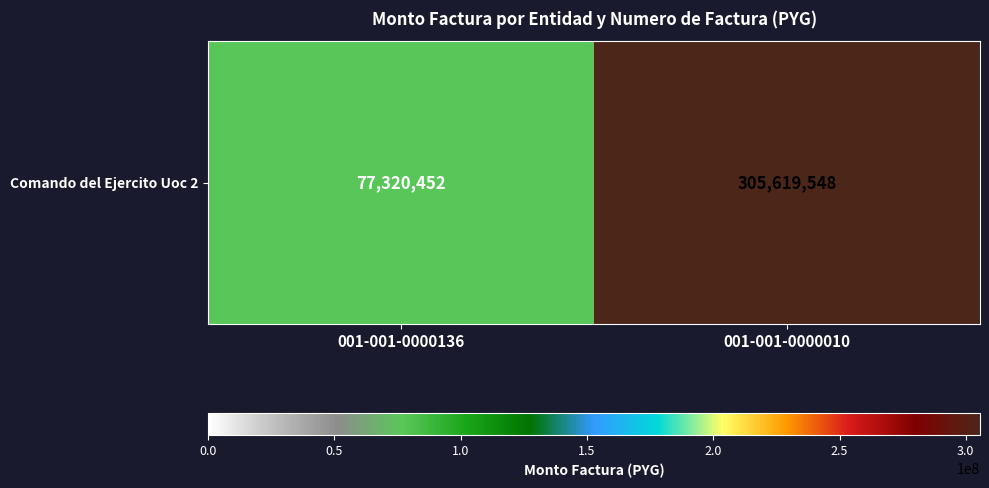

Reading right to left, extract all data points from this chart.

305619548	77320452